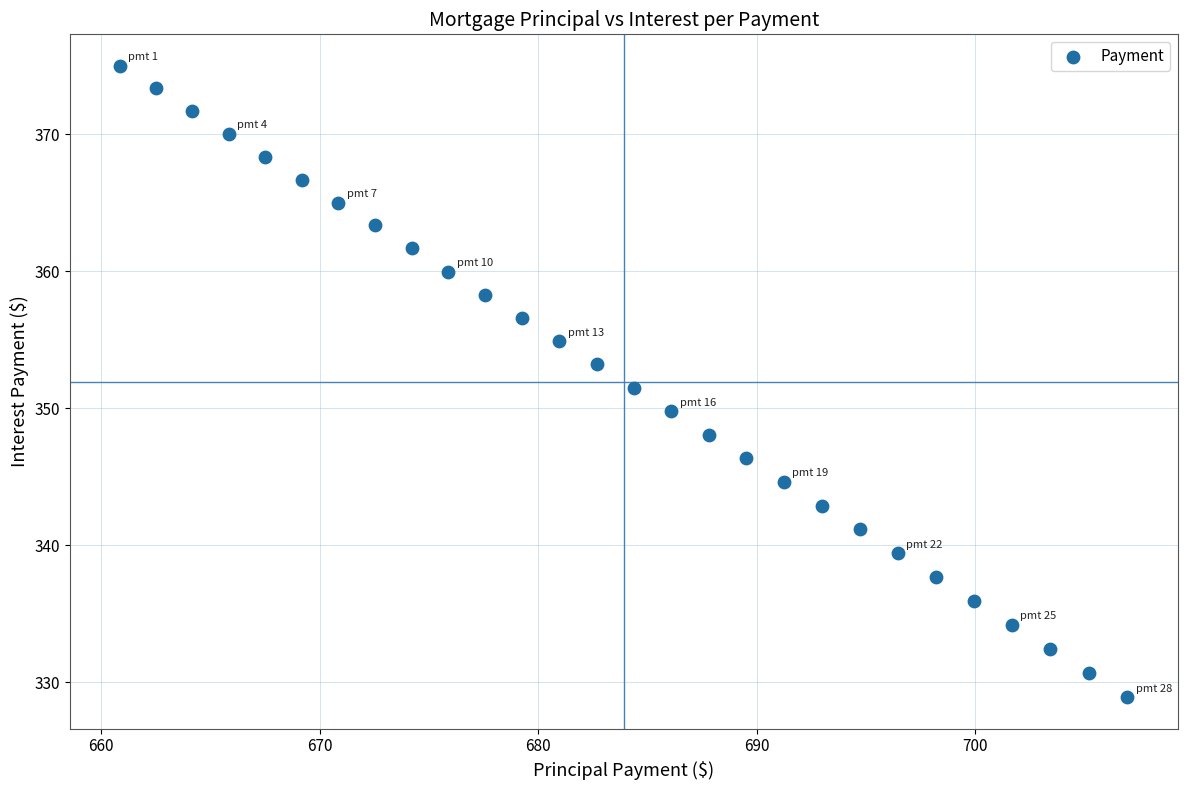

What is the range of X values (max minus min)?

46.1